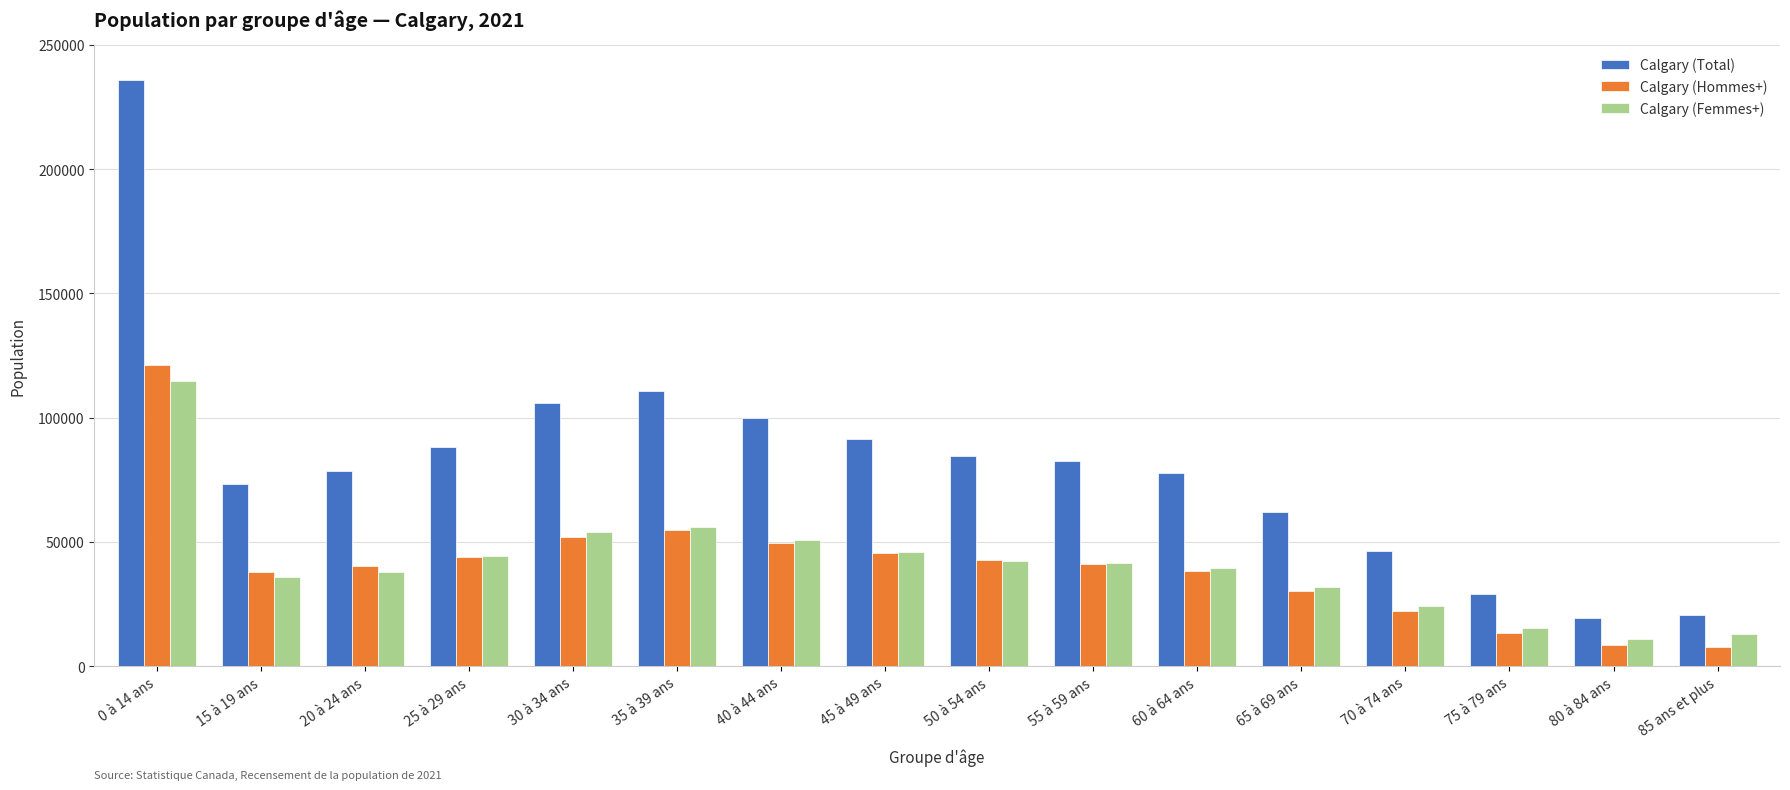

What position from the right is 75 à 79 ans?

3